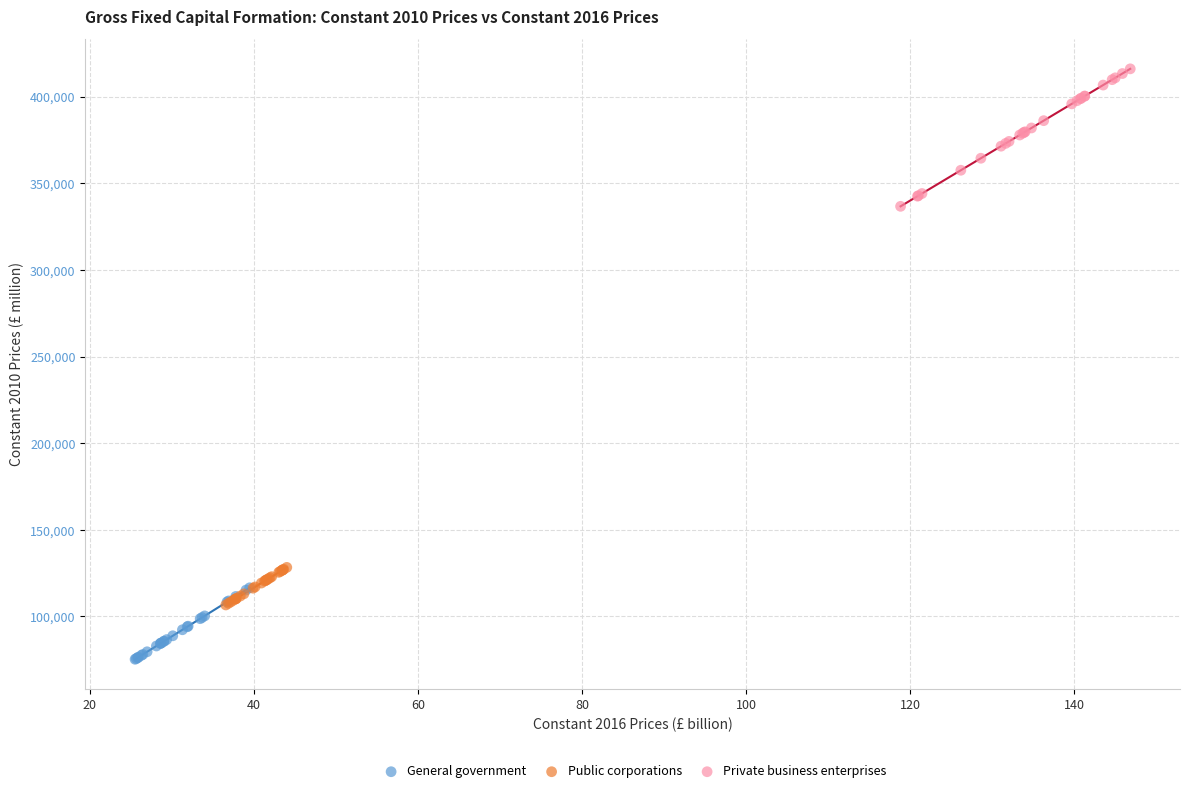

What are all the series names shown in the legend?

General government, Public corporations, Private business enterprises